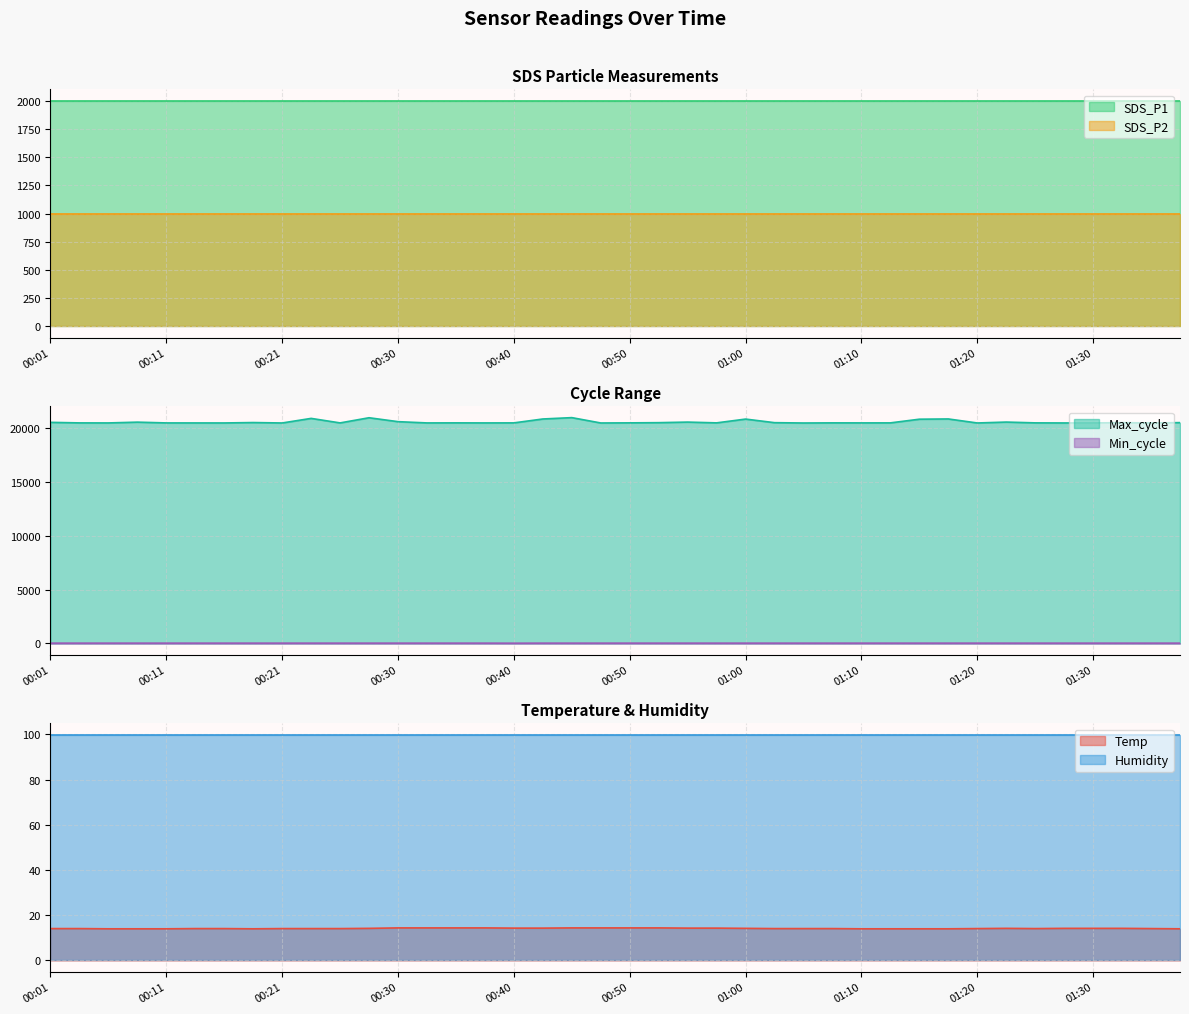

True or false: Max_cycle and Temp cross at least once.

False